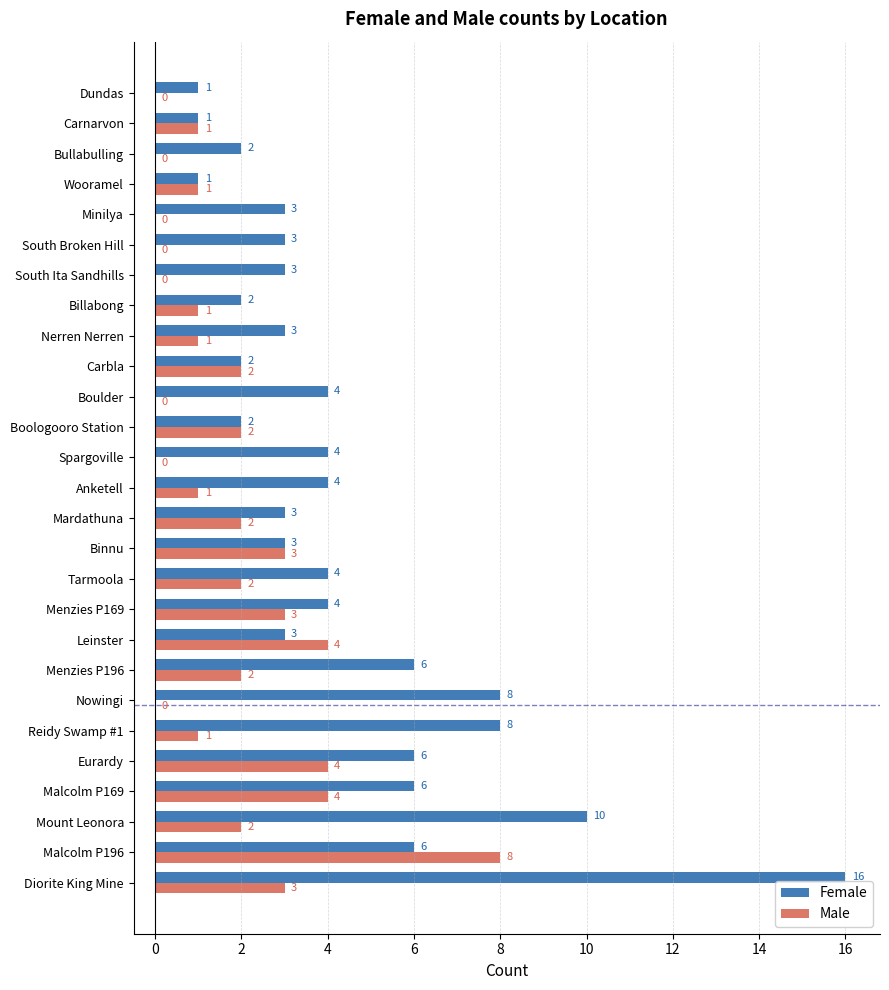

At which category does the chart reach its peak across all series?

Diorite King Mine